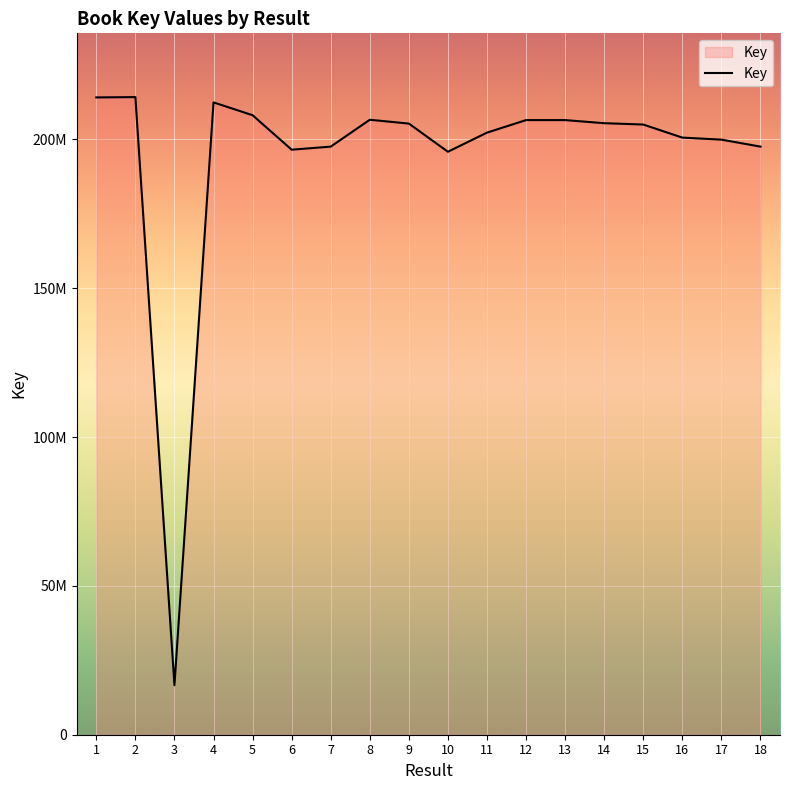

What is the value of the 8th point from the left?

206611209